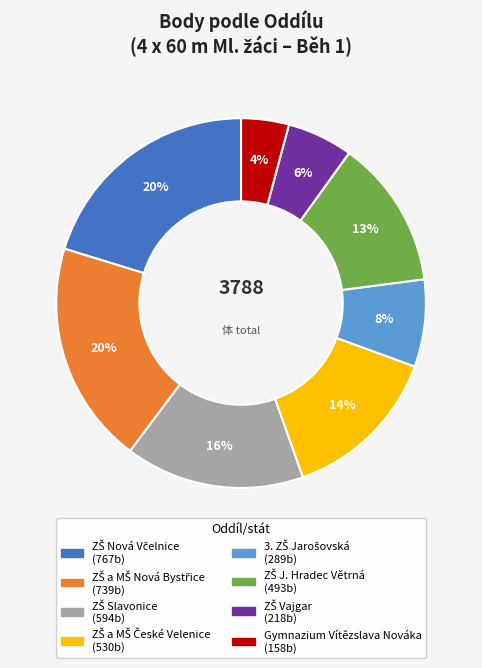

The Gymnazium Vítězslava Nováka slice represents 4% of the pie. True or false?

True